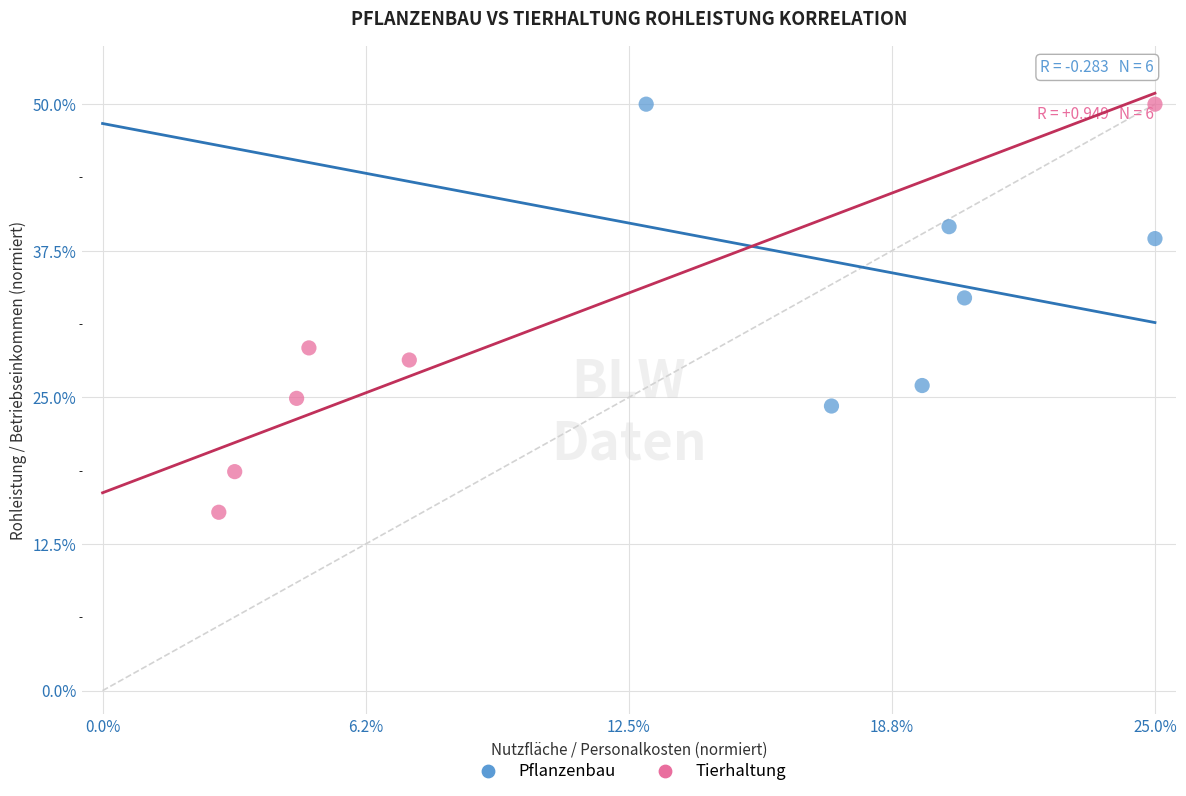

Which series reaches the minimum Y coordinate?

Tierhaltung